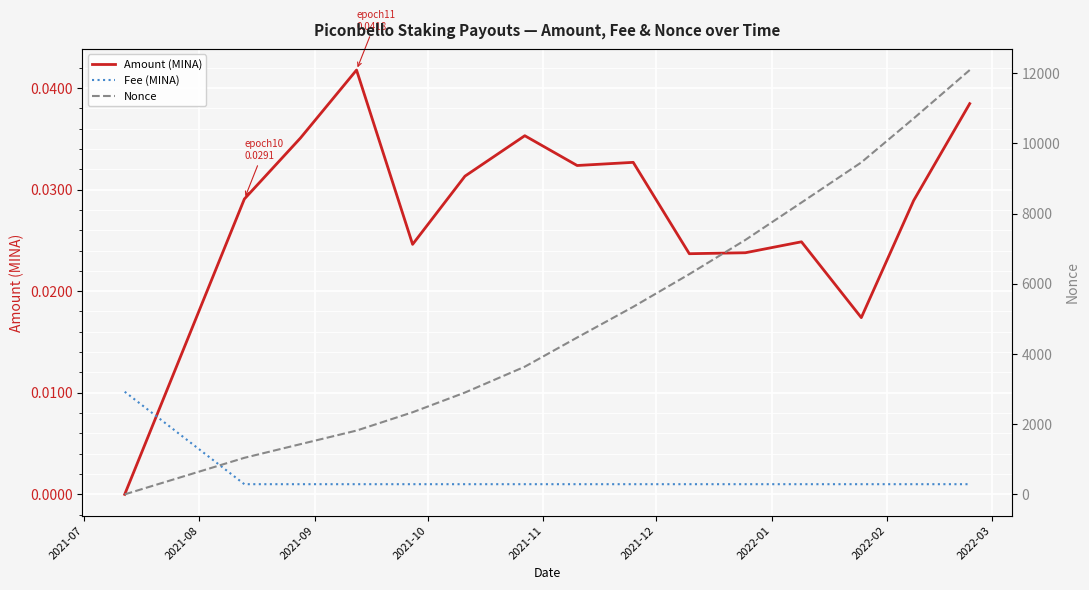

Count the number of categories in the chart.

15